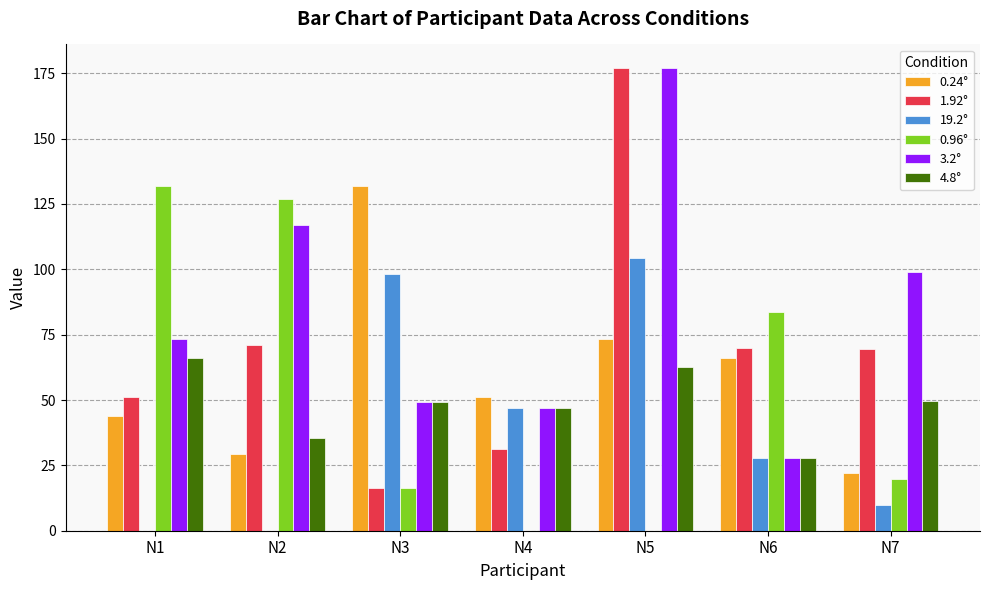

The value of 1.92° at N4 is 31.4. True or false?

True